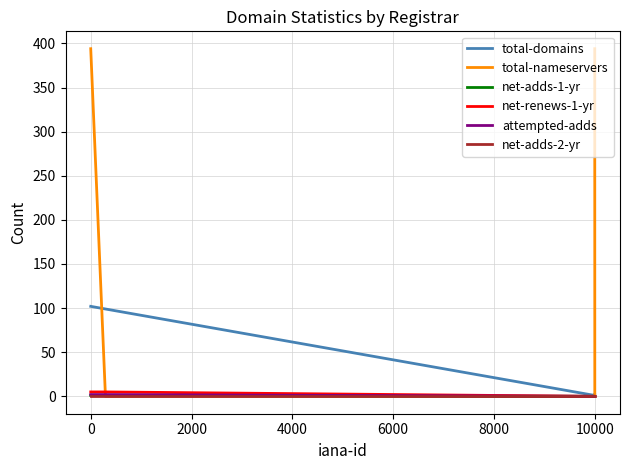

Does the chart have visible grid lines?

Yes